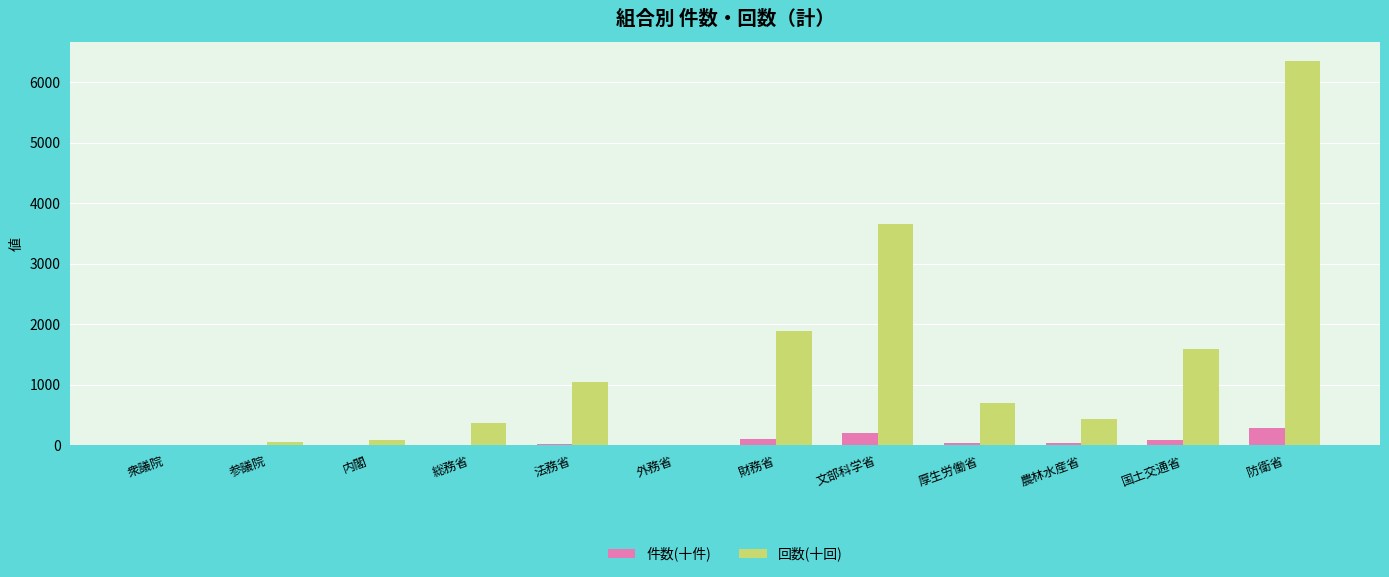

Which series changed the most between 文部科学省 and 厚生労働省?

回数(十回)